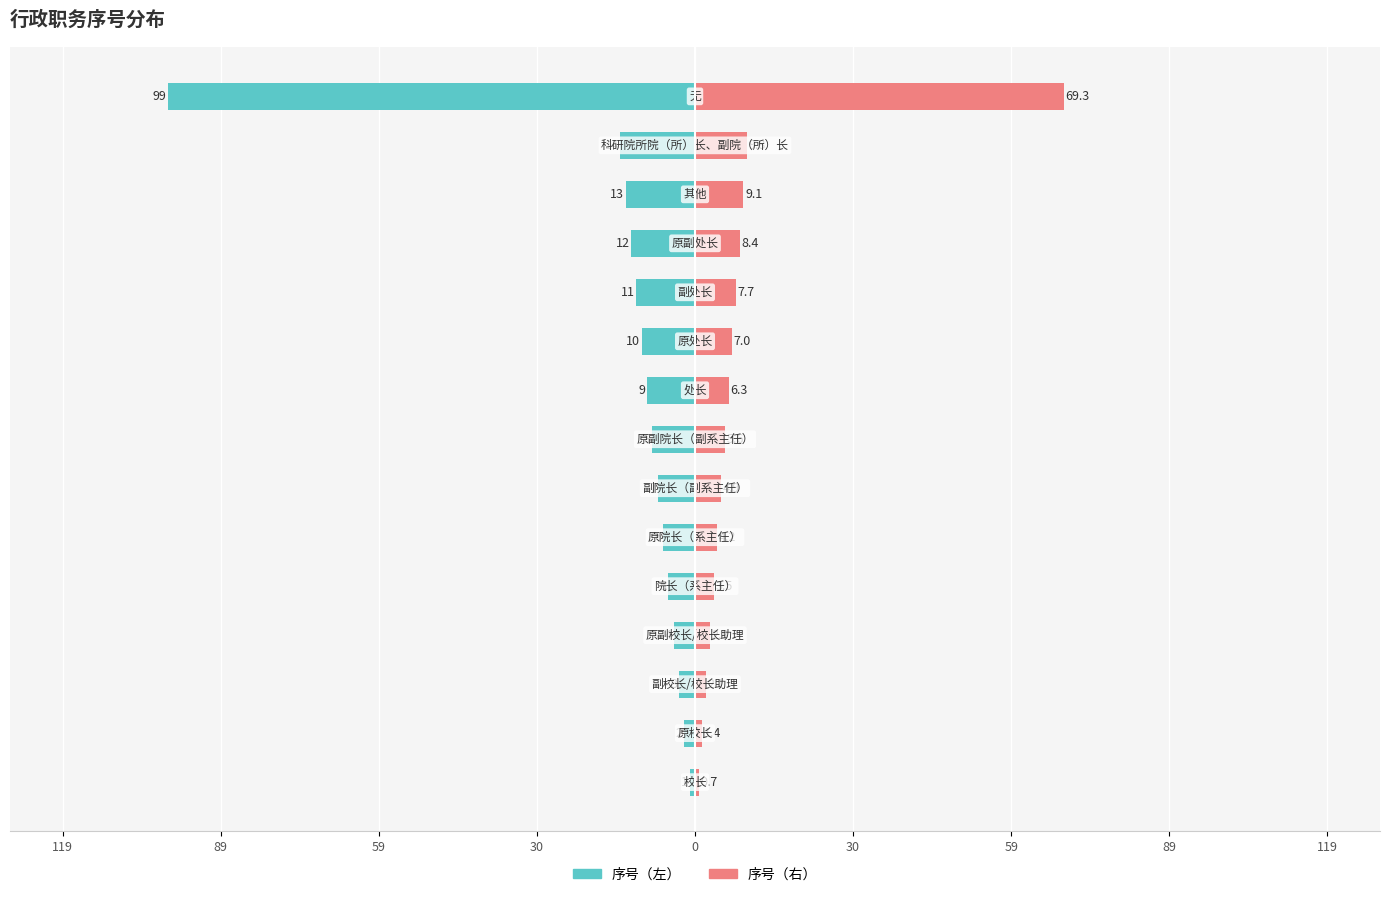

Which series has the largest range (max minus min)?

序号（左）